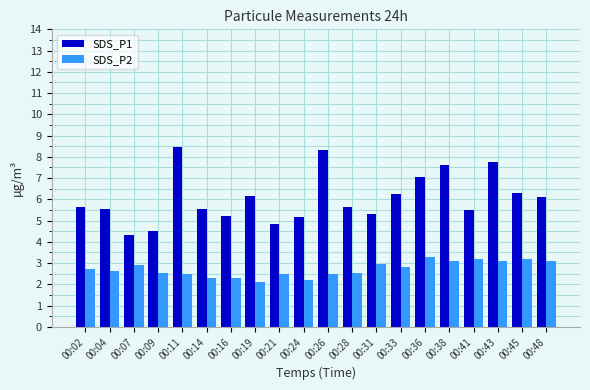

What is the sum of the SDS_P2 values at 00:26 and 00:11?

5.0